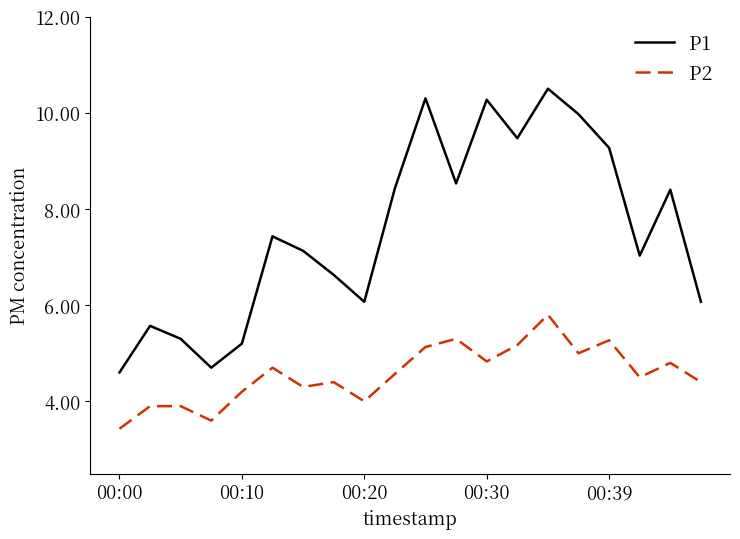

Is this an area chart (filled region under the line)?

No